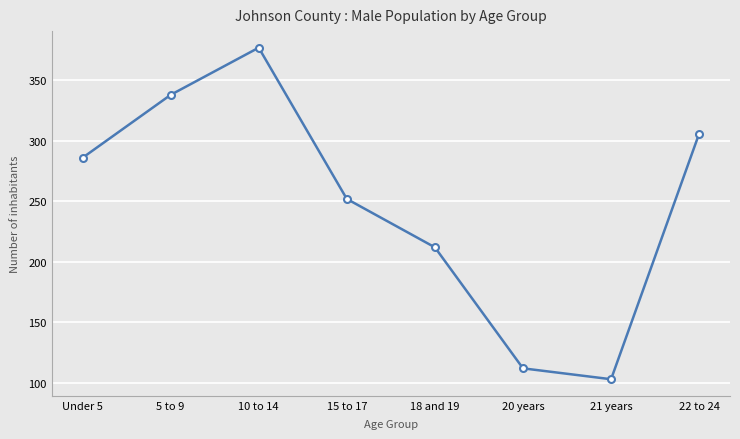

Reading right to left, extract all data points from this chart.

22 to 24=306	21 years=103	20 years=112	18 and 19=212	15 to 17=252	10 to 14=377	5 to 9=338	Under 5=286